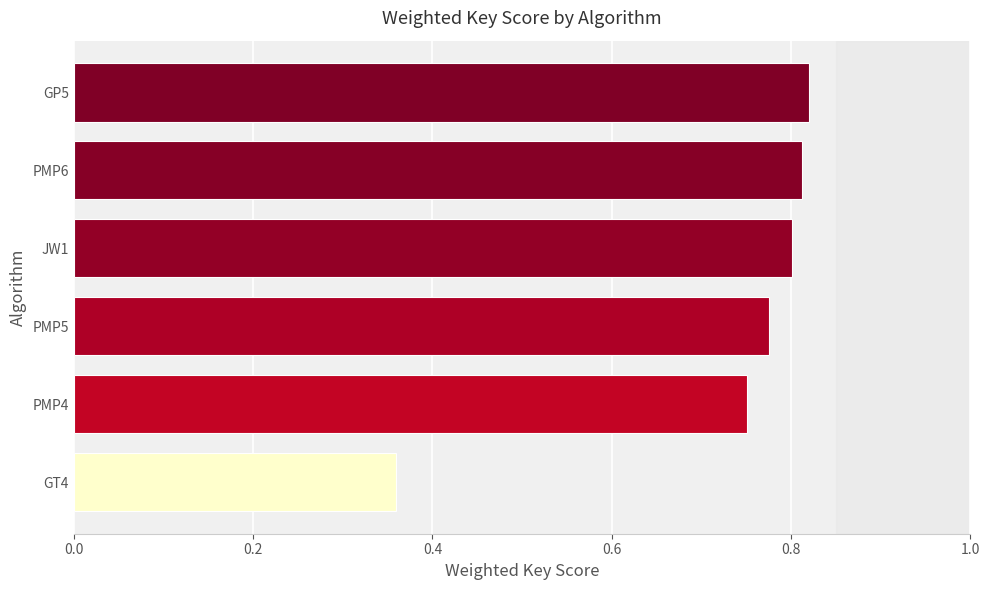

Is it true that the value at PMP4 is 0.8?

True